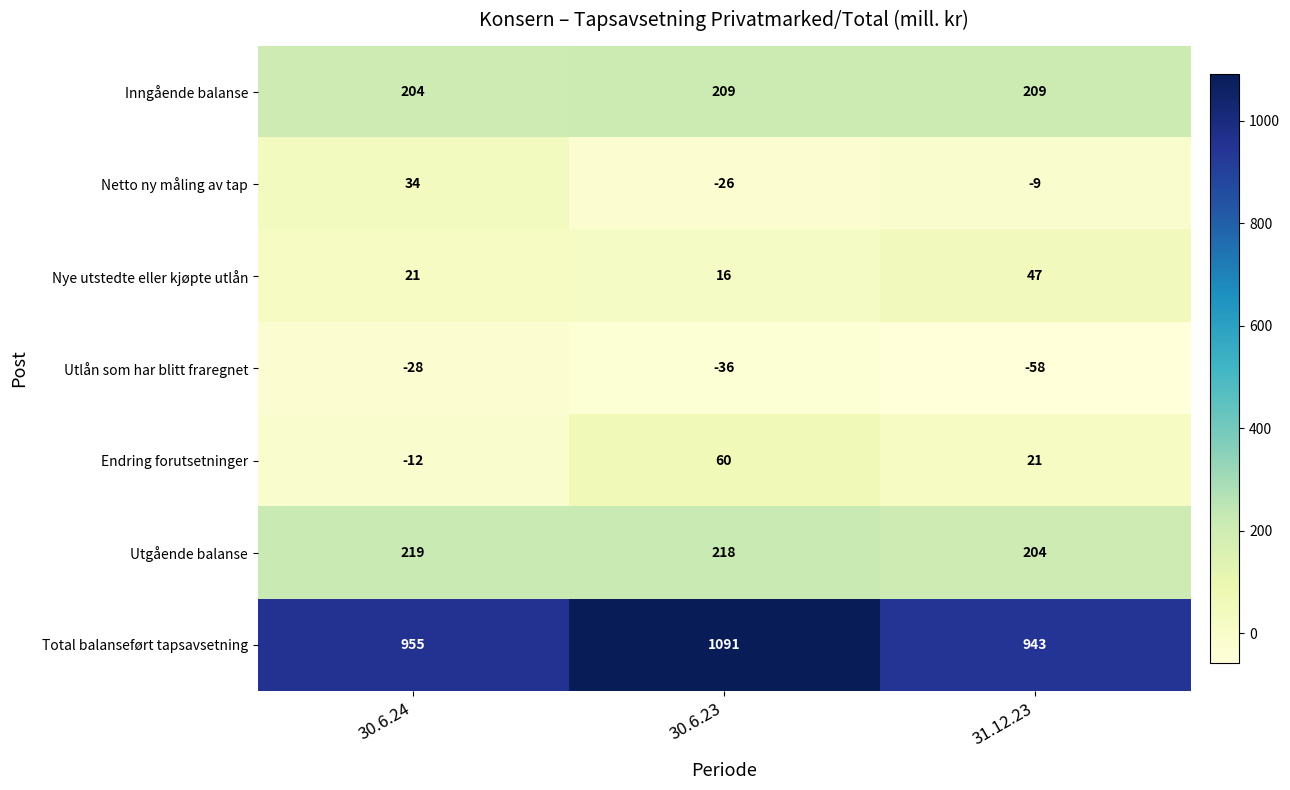

Reading left to right, list all the values displayed in this chart.

Inngående balanse: 30.6.24=204	30.6.23=209	31.12.23=209
Netto ny måling av tap: 30.6.24=34	30.6.23=-26	31.12.23=-9
Nye utstedte eller kjøpte utlån: 30.6.24=21	30.6.23=16	31.12.23=47
Utlån som har blitt fraregnet: 30.6.24=-28	30.6.23=-36	31.12.23=-58
Endring forutsetninger: 30.6.24=-12	30.6.23=60	31.12.23=21
Utgående balanse: 30.6.24=219	30.6.23=218	31.12.23=204
Total balanseført tapsavsetning: 30.6.24=955	30.6.23=1091	31.12.23=943